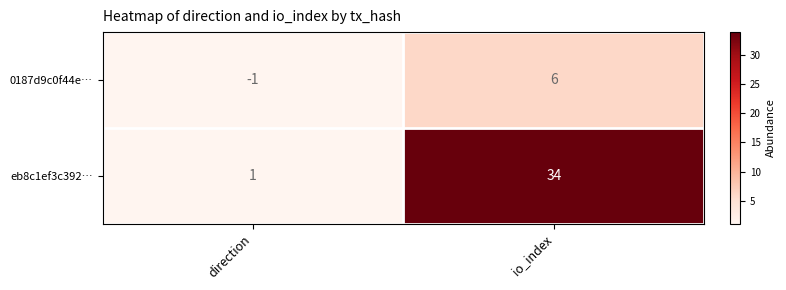

Which series has the largest total across all categories?

eb8c1ef3c392…